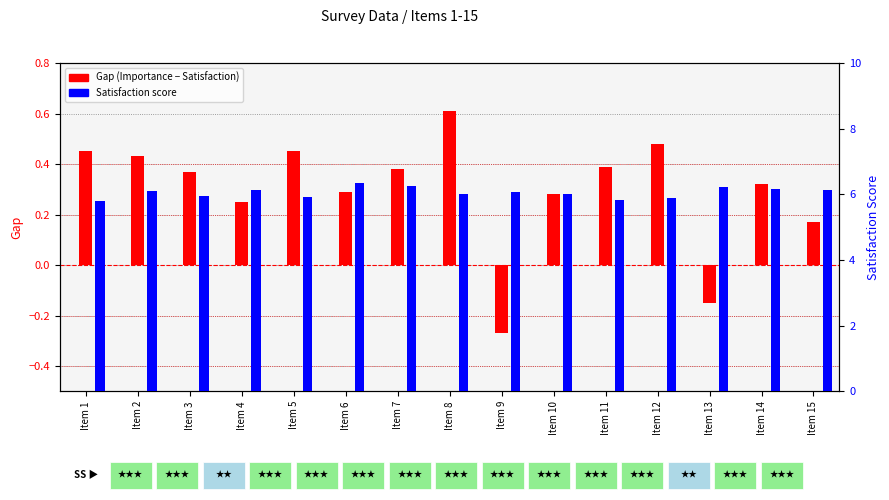

How many distinct data groups are displayed?

2